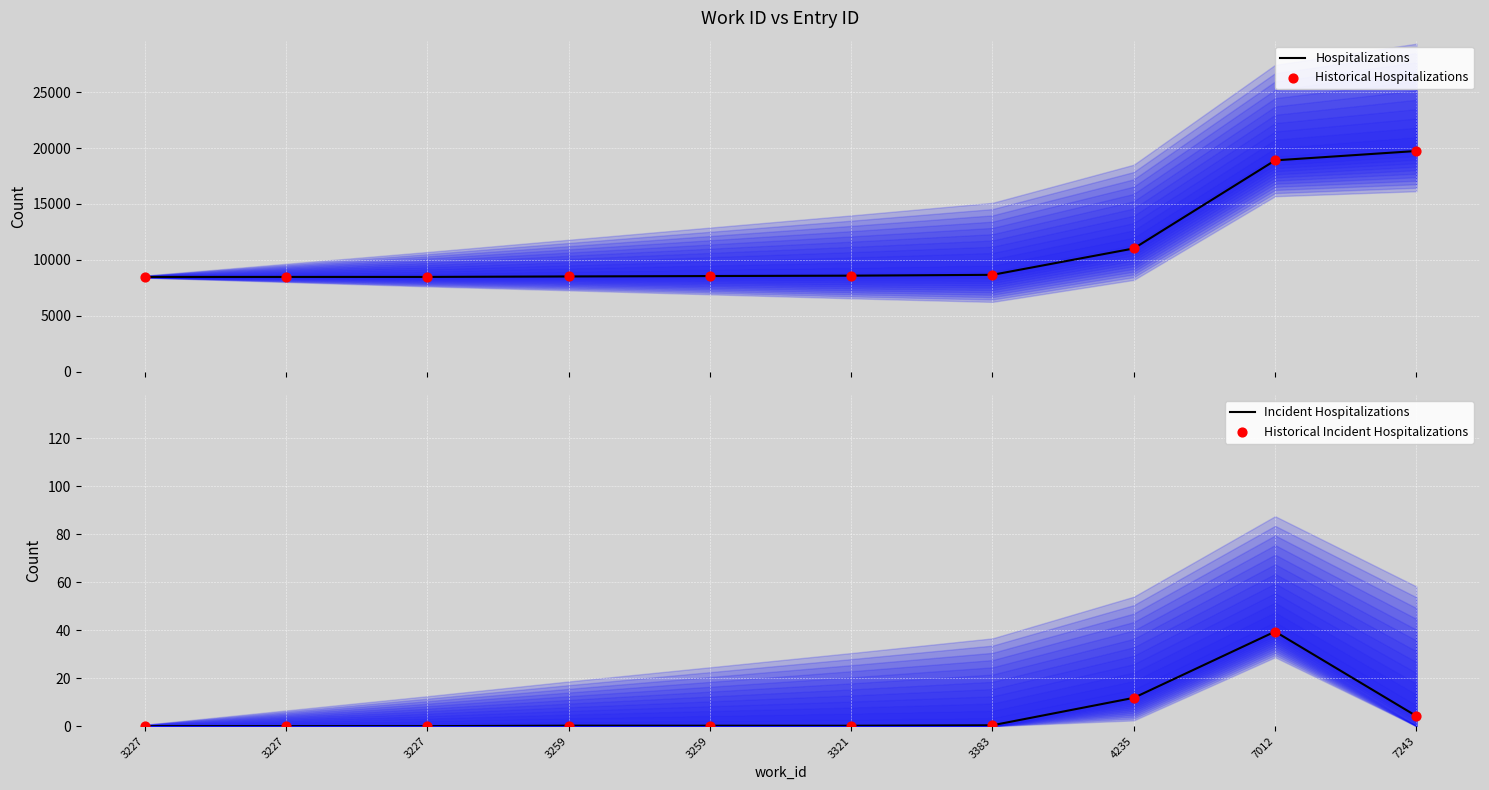

Which series contains the highest Y value?

Hospitalizations